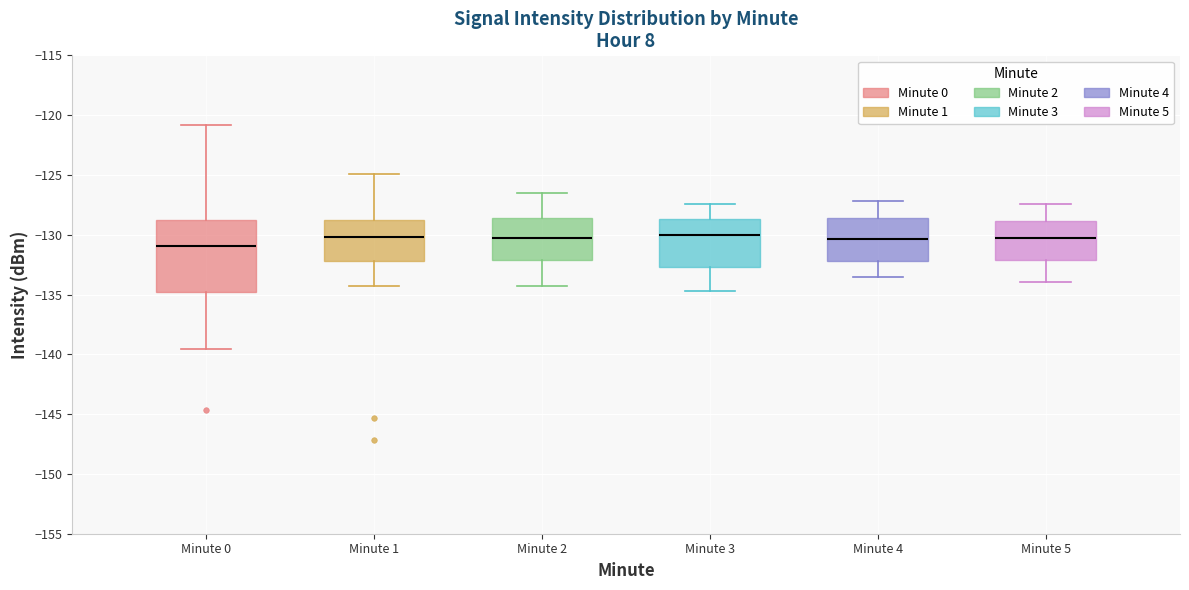

Reading left to right, read every box against the y-axis: the position of its median line, the range the box covers, and the ends of its whiskers. The values are not printed on the chart, so give them approximately, as read against the axis.

Minute 0: median -131.0, box -135.0 to -129.0, whiskers -139.5 to -121.0
Minute 1: median -130.0, box -132.0 to -129.0, whiskers -134.5 to -125.0
Minute 2: median -130.5, box -132.0 to -128.5, whiskers -134.5 to -126.5
Minute 3: median -130.0, box -132.5 to -128.5, whiskers -134.5 to -127.5
Minute 4: median -130.5, box -132.0 to -128.5, whiskers -133.5 to -127.0
Minute 5: median -130.5, box -132.0 to -129.0, whiskers -134.0 to -127.5